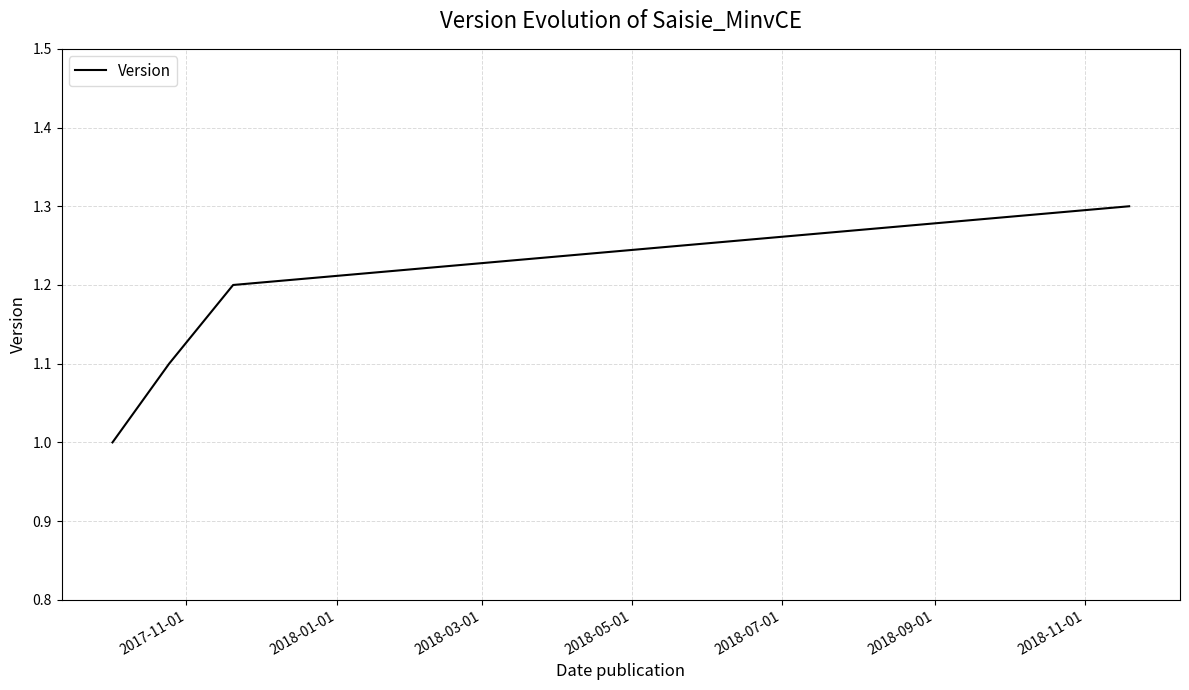

What is the minimum value shown in the chart?

1.0